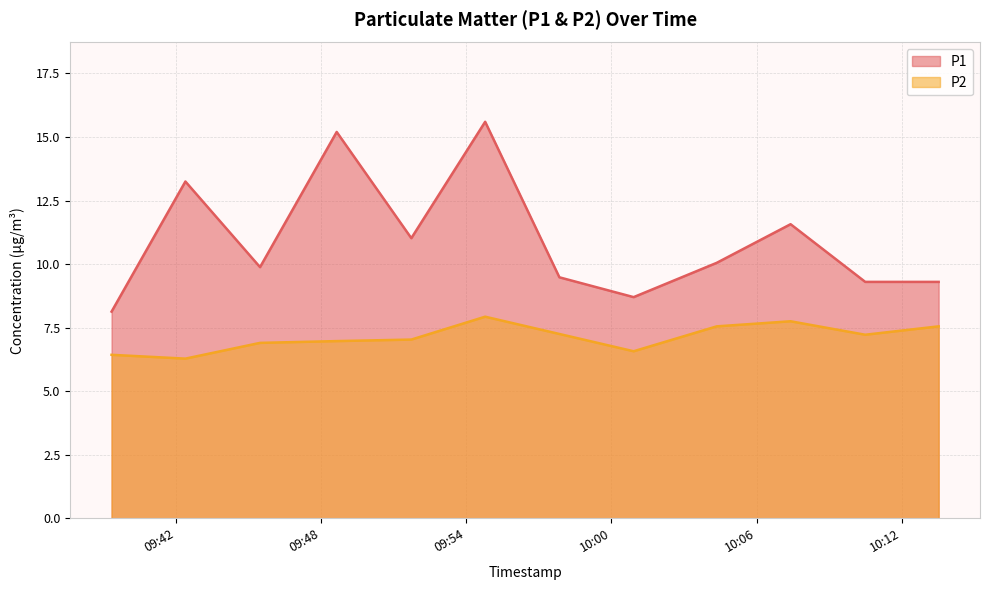

At which category is the sum across all series the highest?

2023-11-19T09:54:47